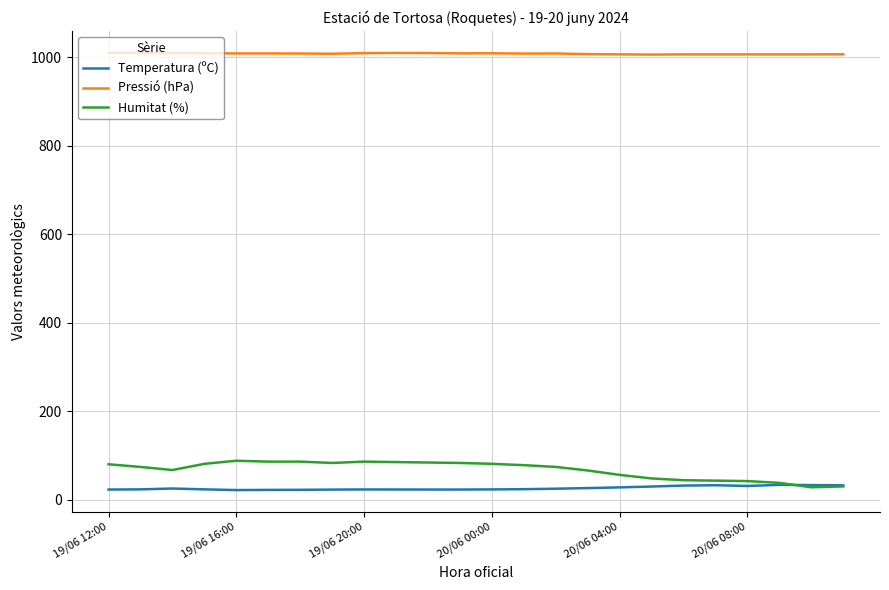

Does the chart have visible grid lines?

Yes